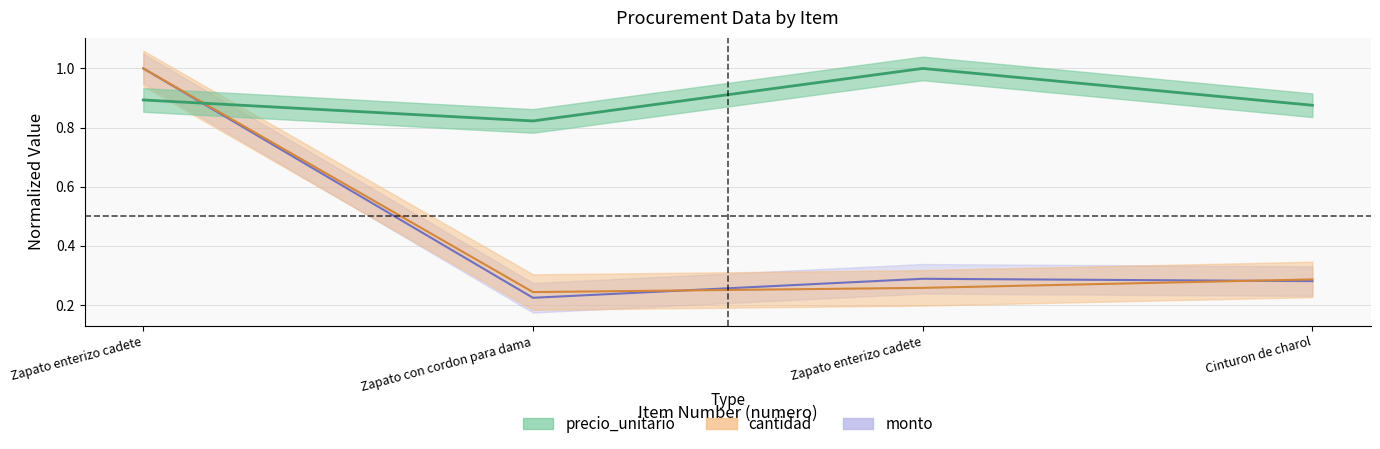

What is the value of the monto point at the 2nd from the left?

0.2